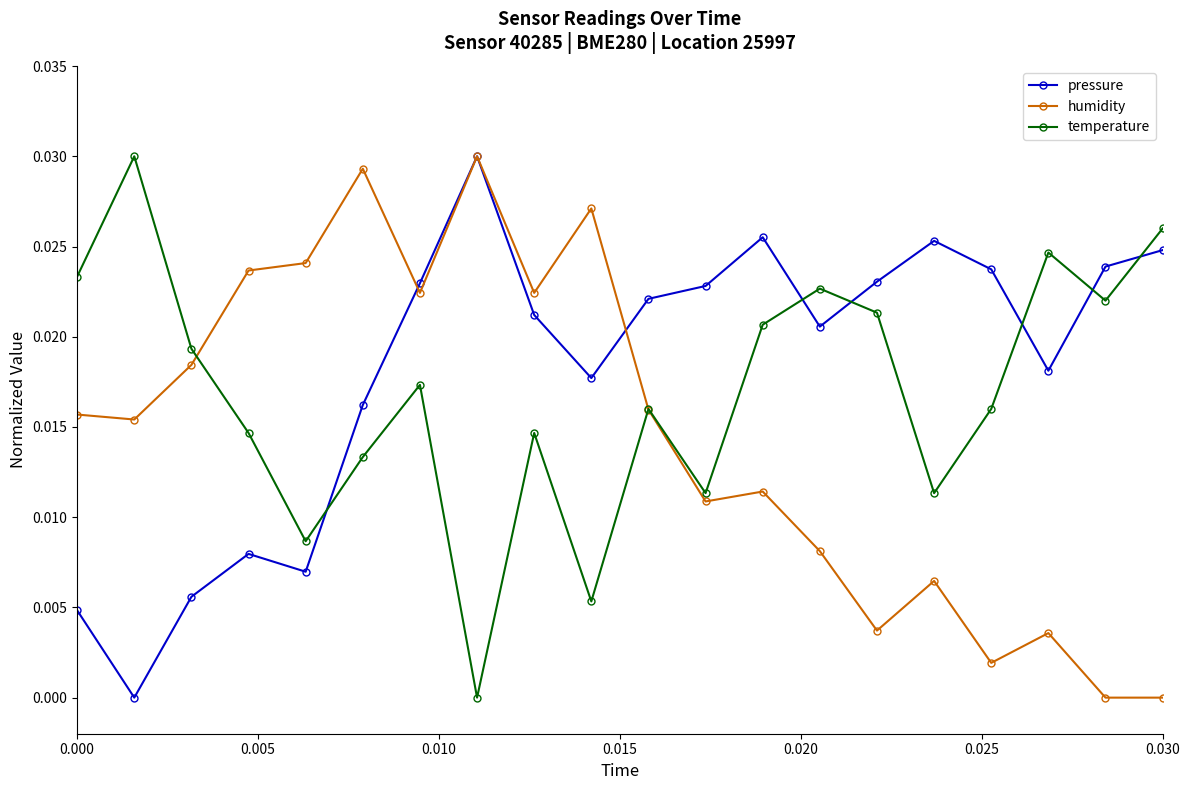

After their last crossing, which series has the higher values: pressure or temperature?

temperature